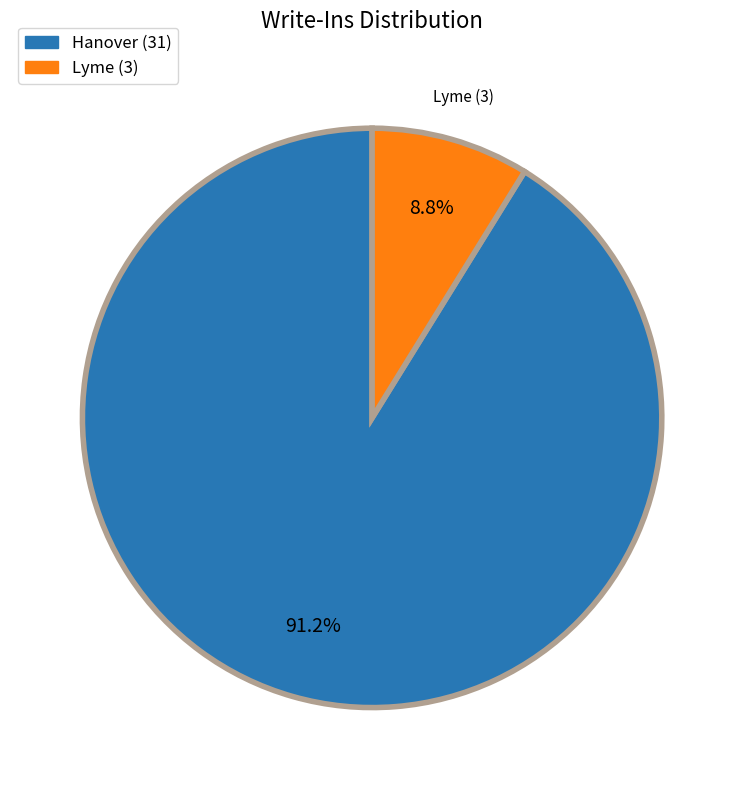

What percentage do Lyme and Hanover together represent?

100.0%